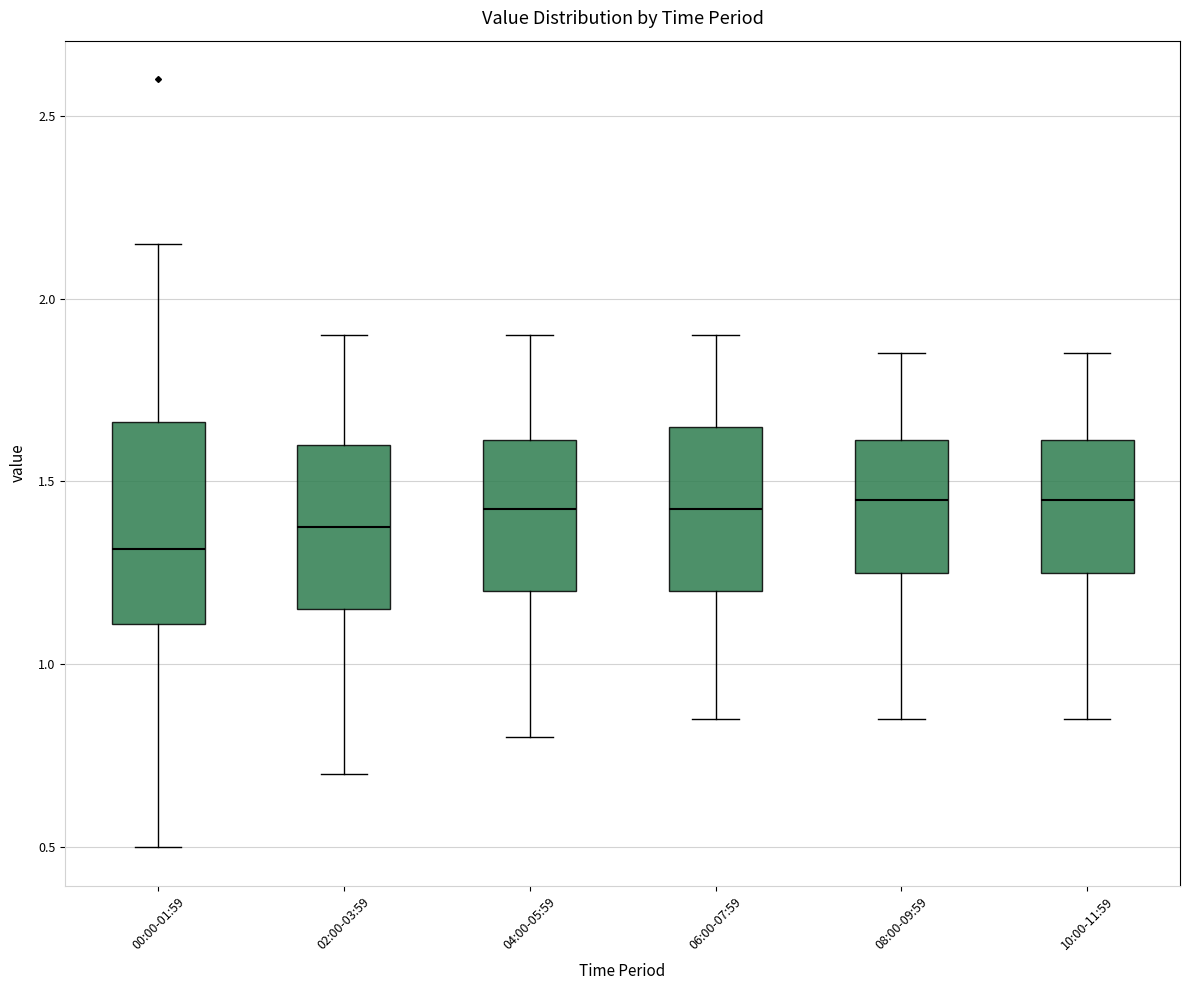

Where does the median line of the box for 08:00-09:59 sit on the y-axis? The values are not printed on the chart, so give them approximately, as read against the axis.

1.45